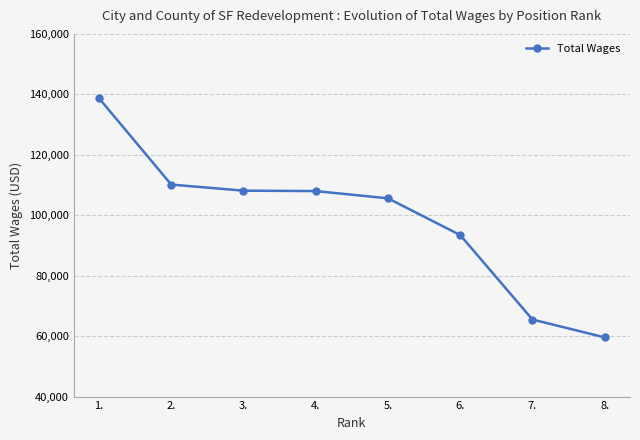

At which category does the chart reach its peak across all series?

1.